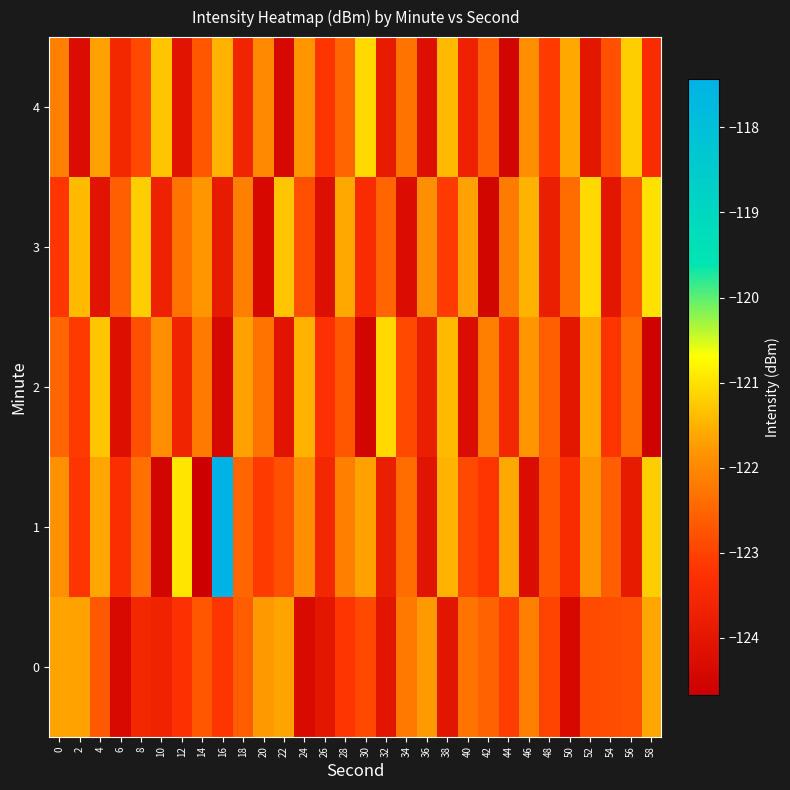

Rank the series by their average value, from lowest to highest.

0, 2, 4, 3, 1